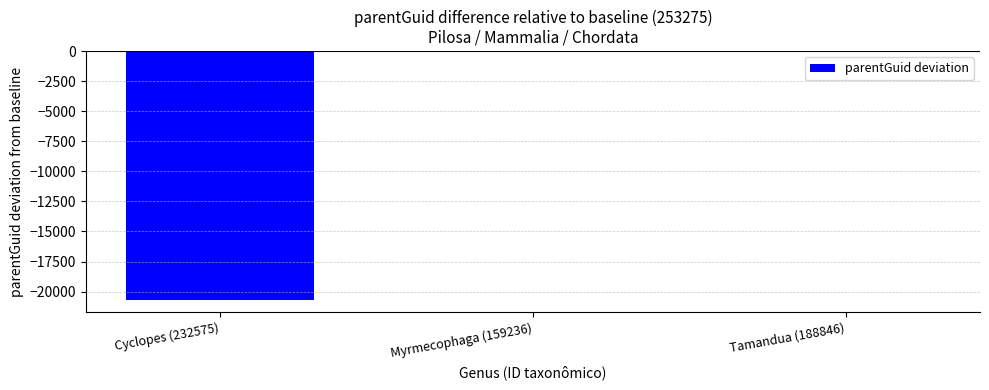

Reading right to left, extract all data points from this chart.

0	0	-20665